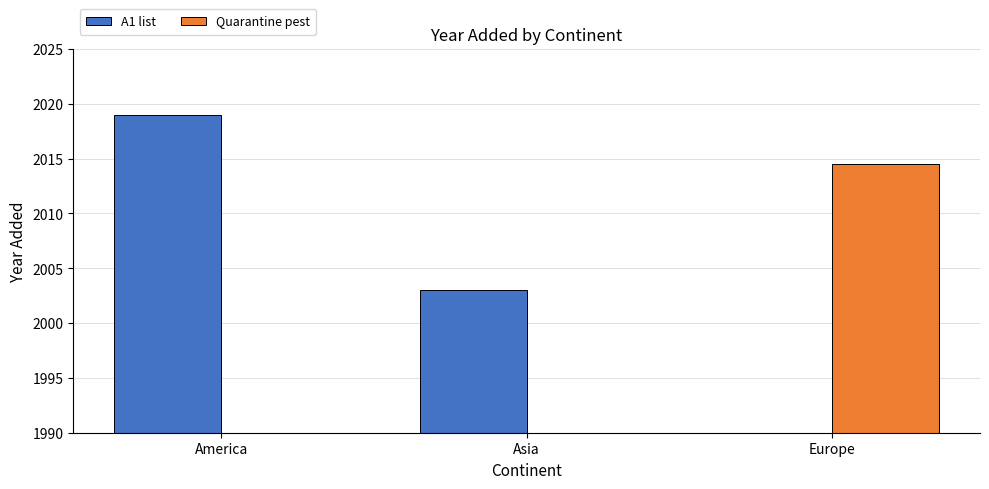

The Quarantine pest series shows 0.0 at Asia. True or false?

True